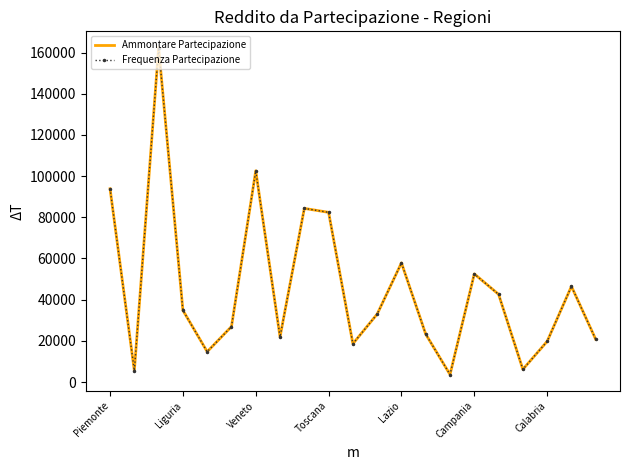

Reading left to right, transcribe all the data shown in this chart.

Ammontare Partecipazione: 93854	5549	162347	34826	14750	26960	102593	21910	84324	82401	18616	33004	57878	23252	3674	52516	42612	6183	19757	46483	20770
Frequenza Partecipazione: 93854	5549	162347	34826	14750	26960	102593	21910	84324	82401	18616	33004	57878	23252	3674	52516	42612	6183	19757	46483	20770